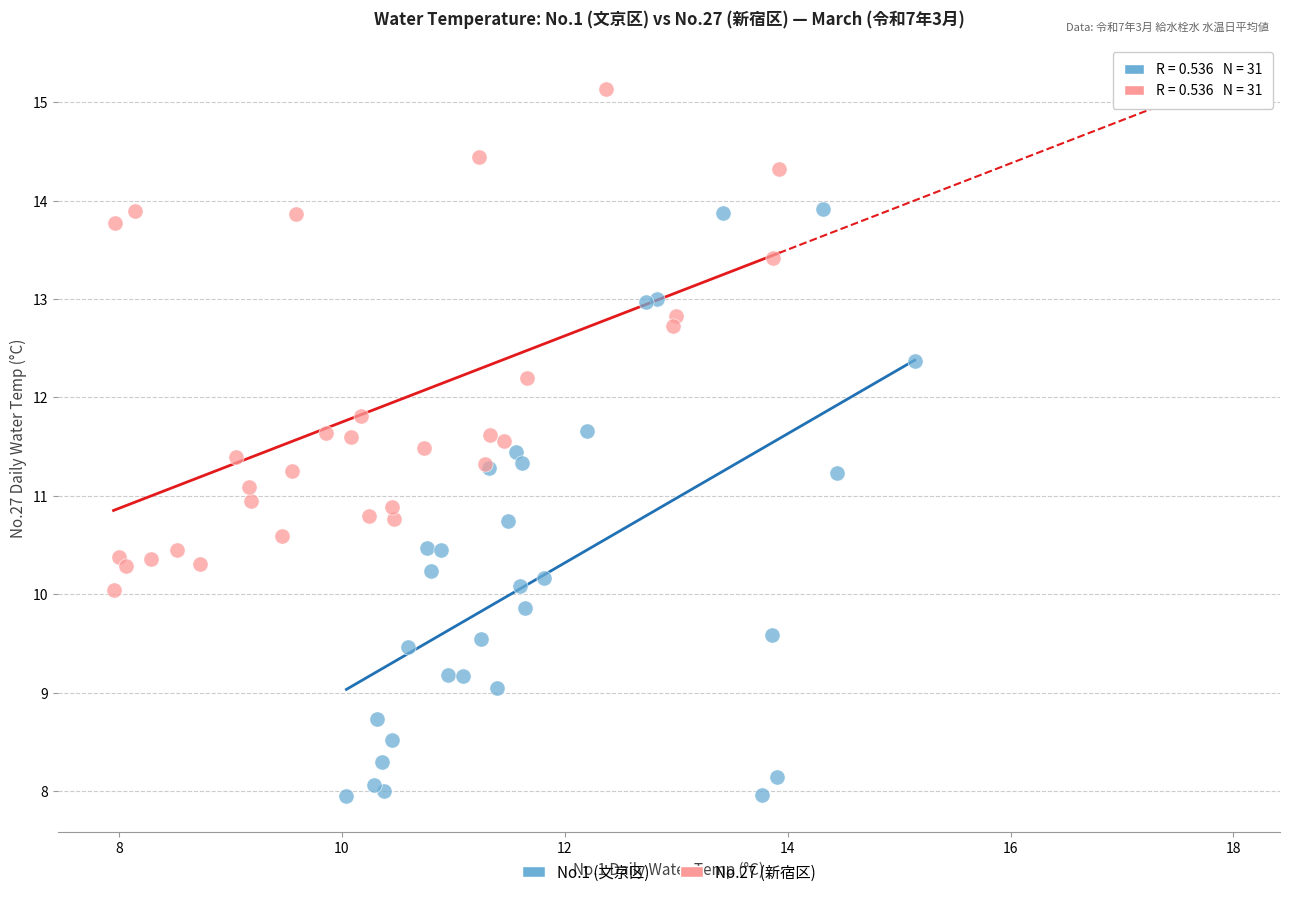

Which series has the widest spread of Y values?

No.1 (文京区)